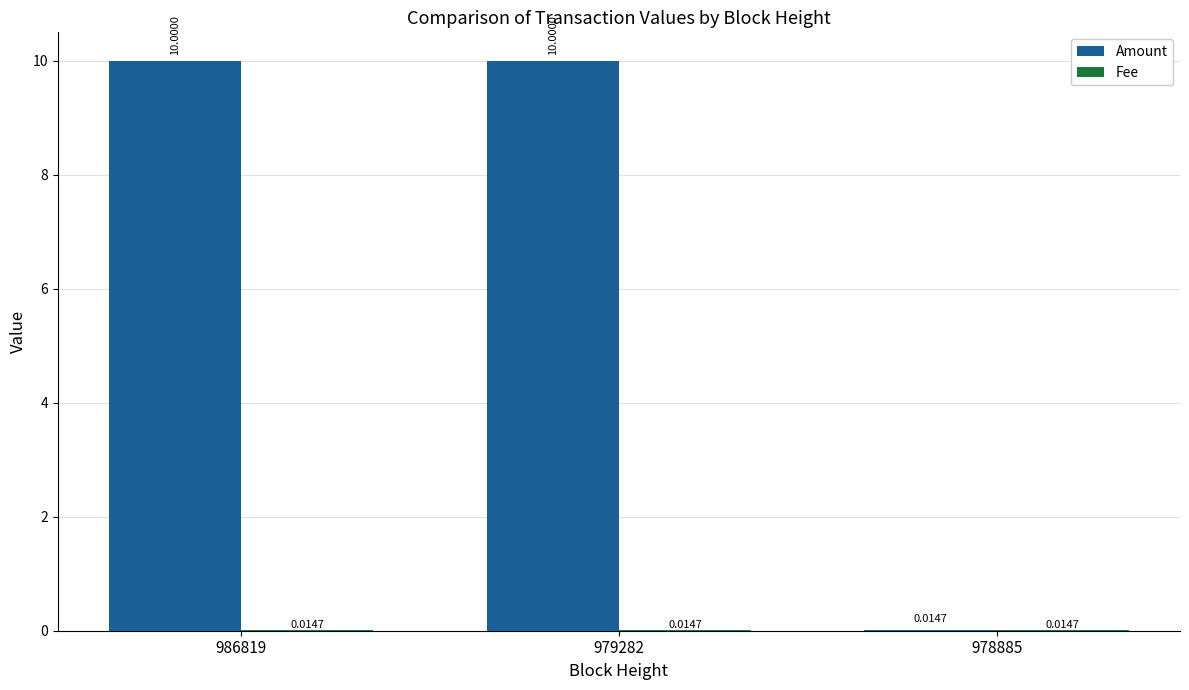

Where is Amount nearest to the value 5?

978885